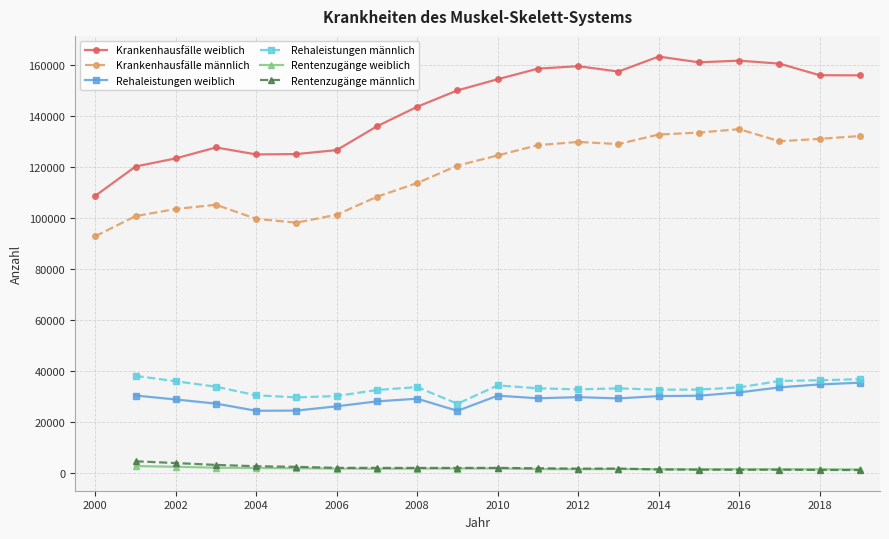

Which series has the largest range (max minus min)?

Krankenhausfälle weiblich